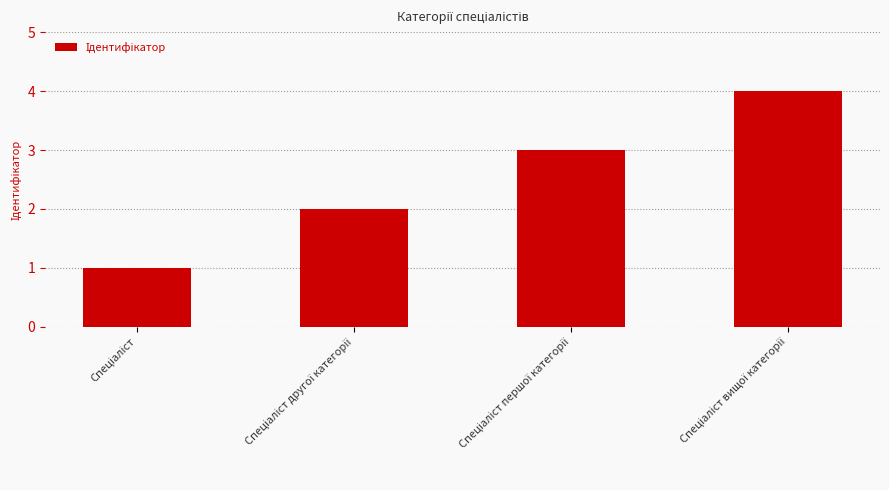

What is the maximum value shown in the chart?

4